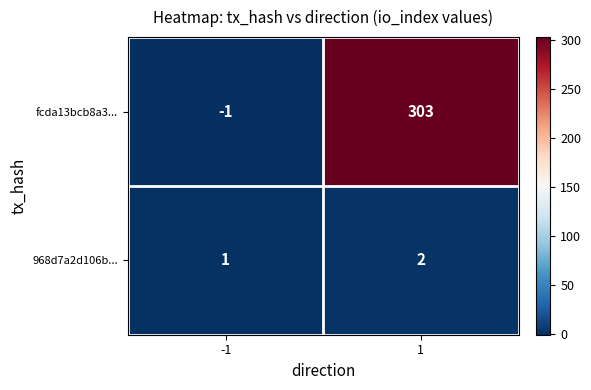

Between -1 and 1, which series saw the biggest shift?

fcda13bcb8a3...